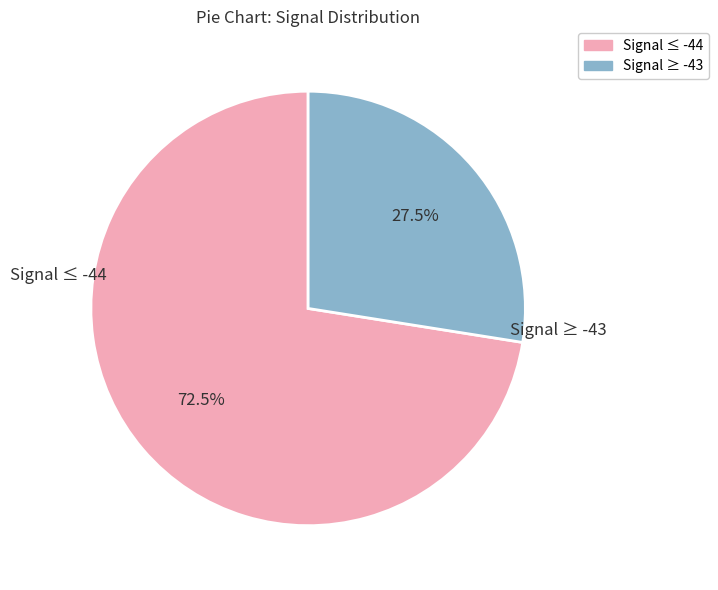

Rank the categories by value from highest to lowest.

Signal ≤ -44, Signal ≥ -43